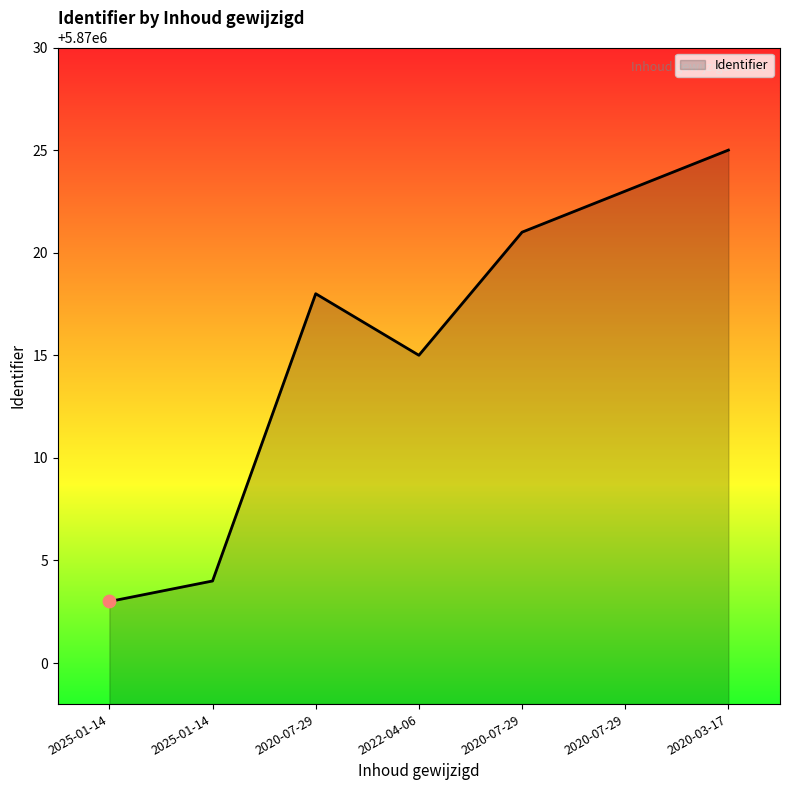

How many lines are shown in the chart?

1